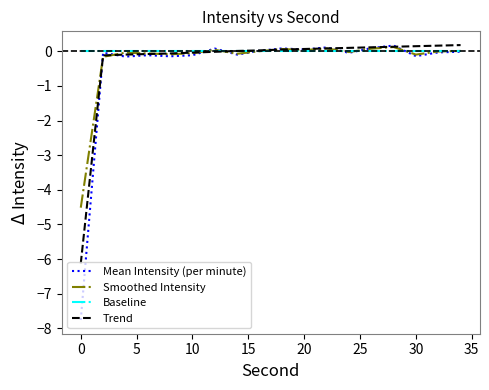

Which series has the widest spread of values?

Mean Intensity (per minute)